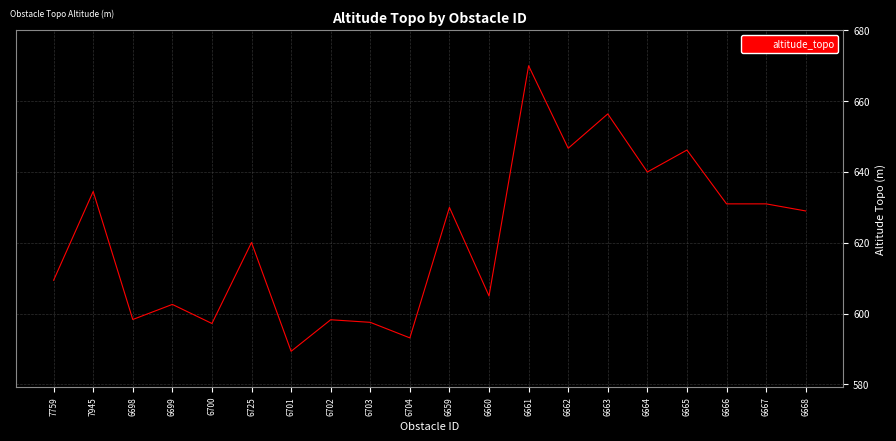

What is the ratio of the value at 6703 to the value at 6701?

1.0